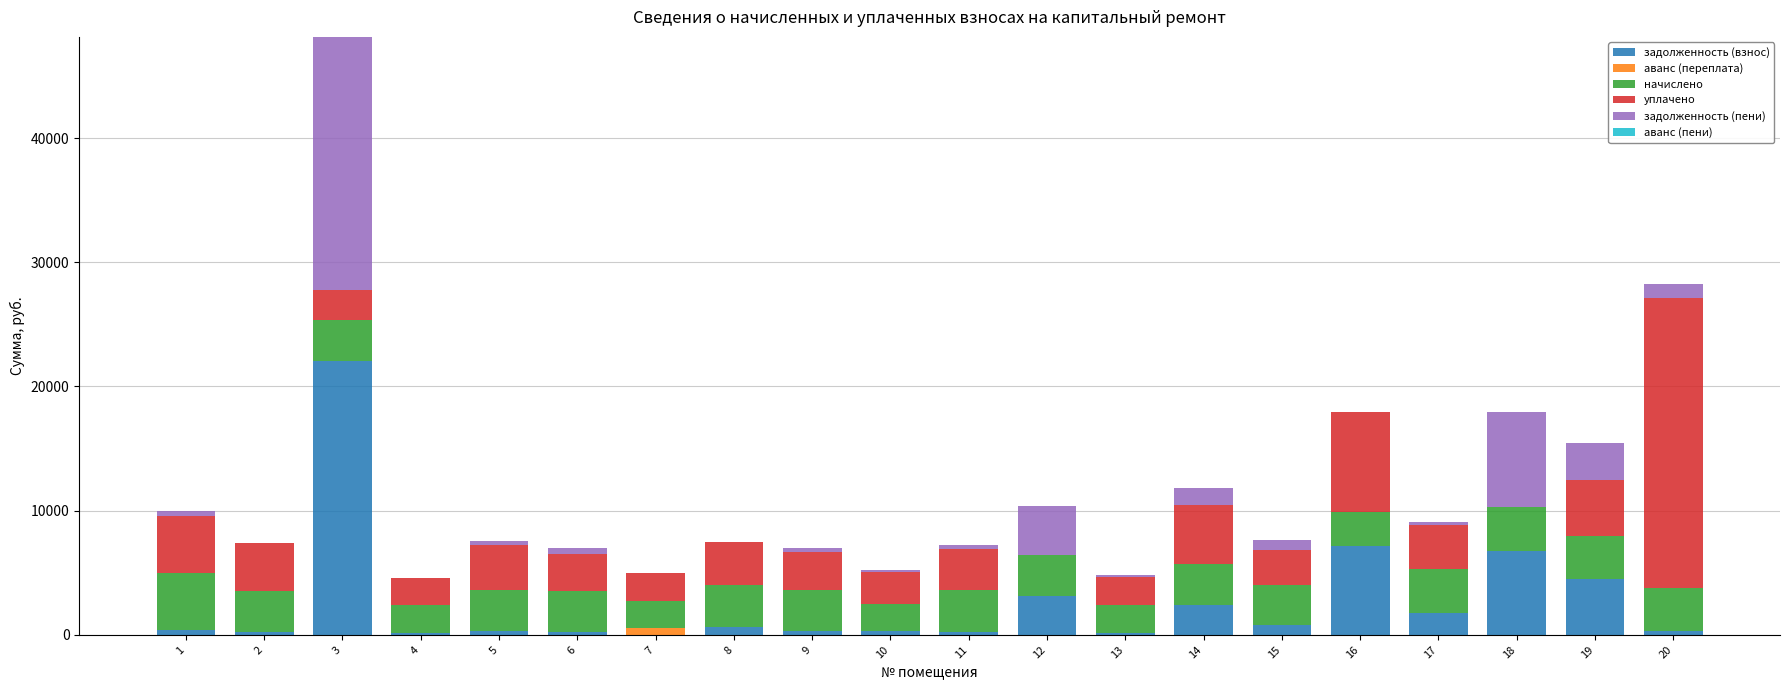

What is the maximum value for задолженность (взнос)?

22022.2